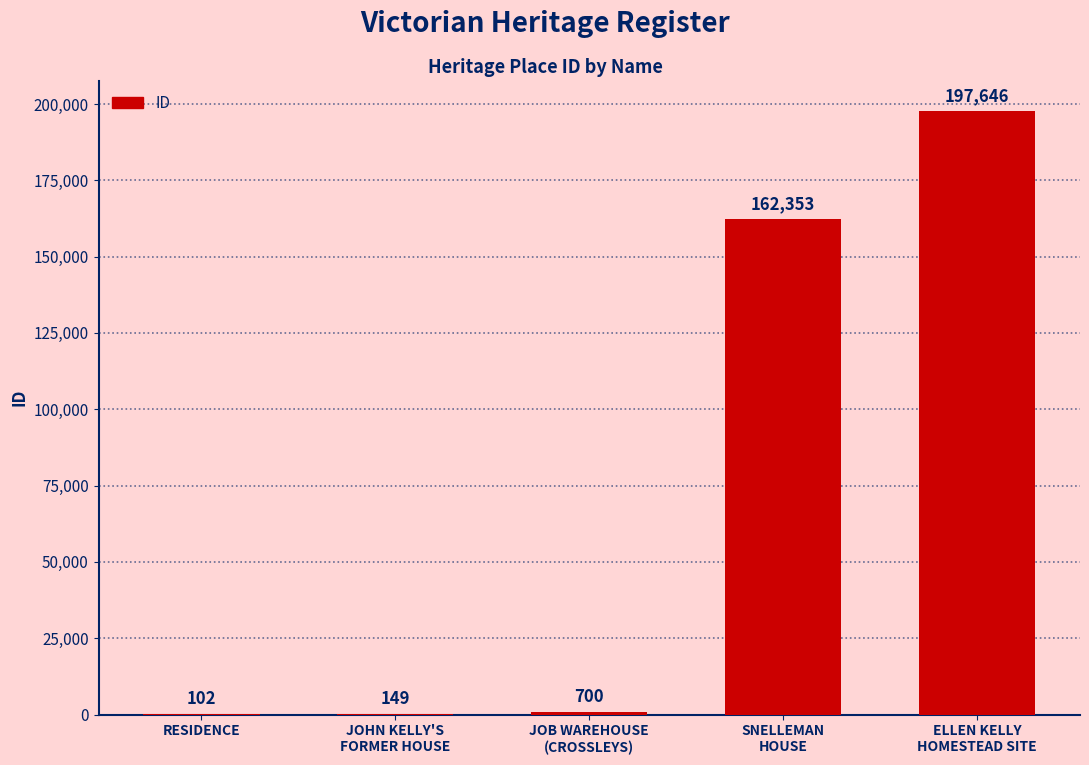

What is the maximum value shown in the chart?

197646